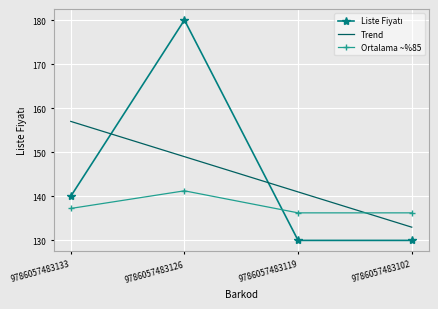

What is the difference between the maximum and minimum values in the Ortalama ~%85 series?

5.0